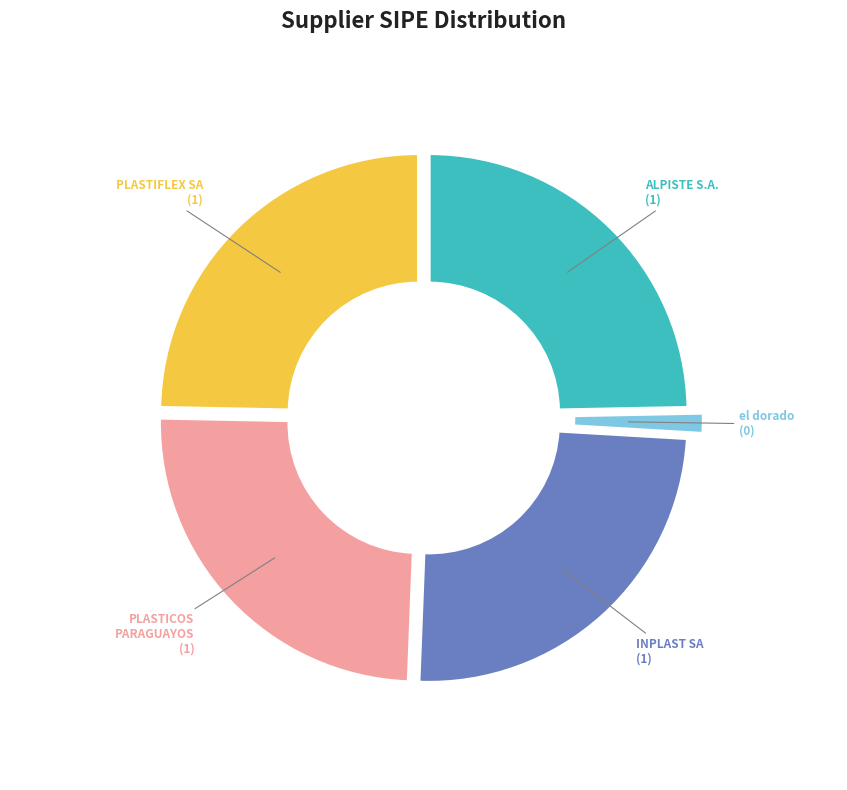

Count the number of slices in the pie.

5